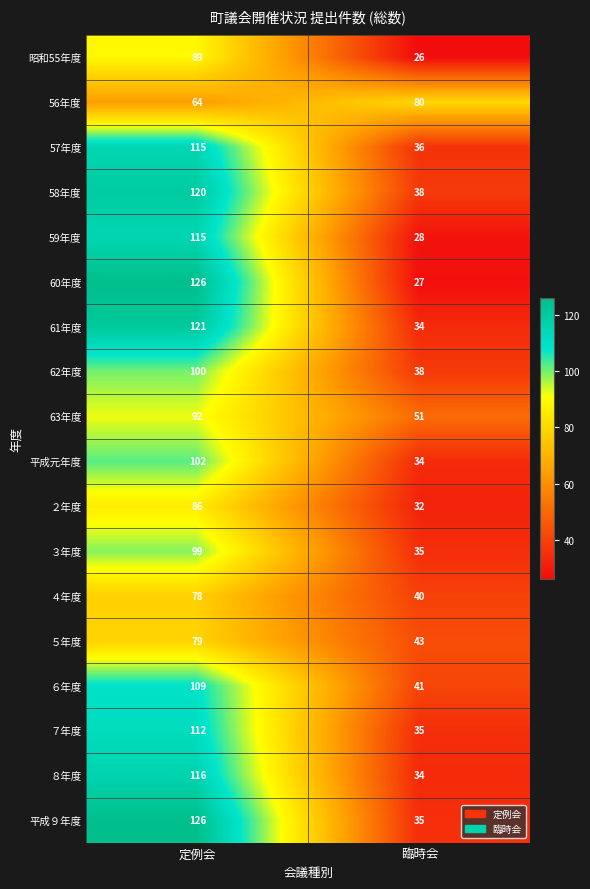

What is the approximate value of 平成９年度 at 定例会, to the nearest 5?

125